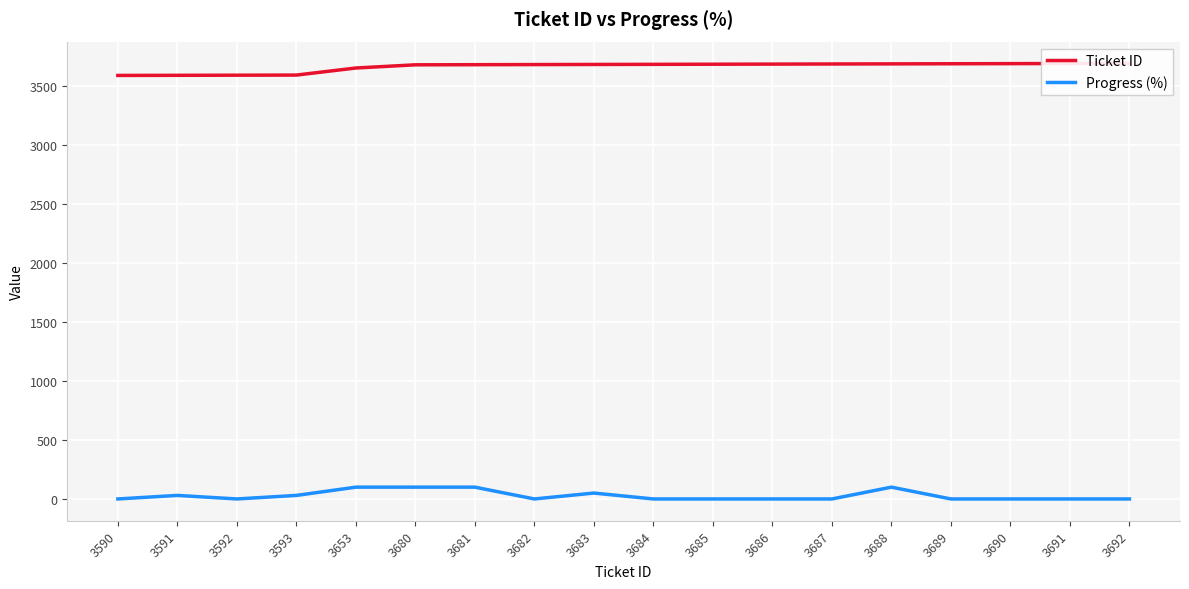

What is the total value across all series at 3688?

3788